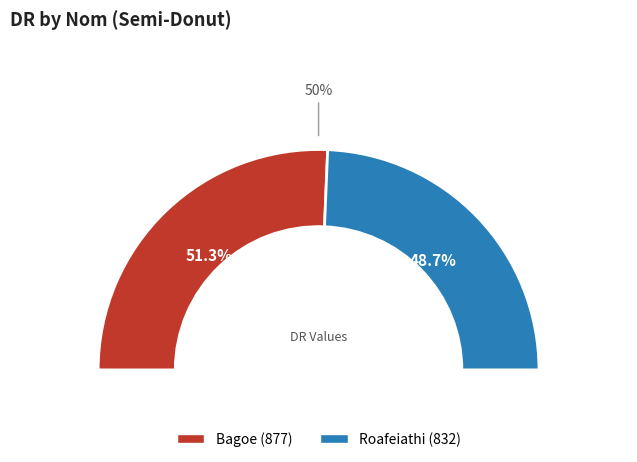

Which category accounts for the majority?

Bagoe